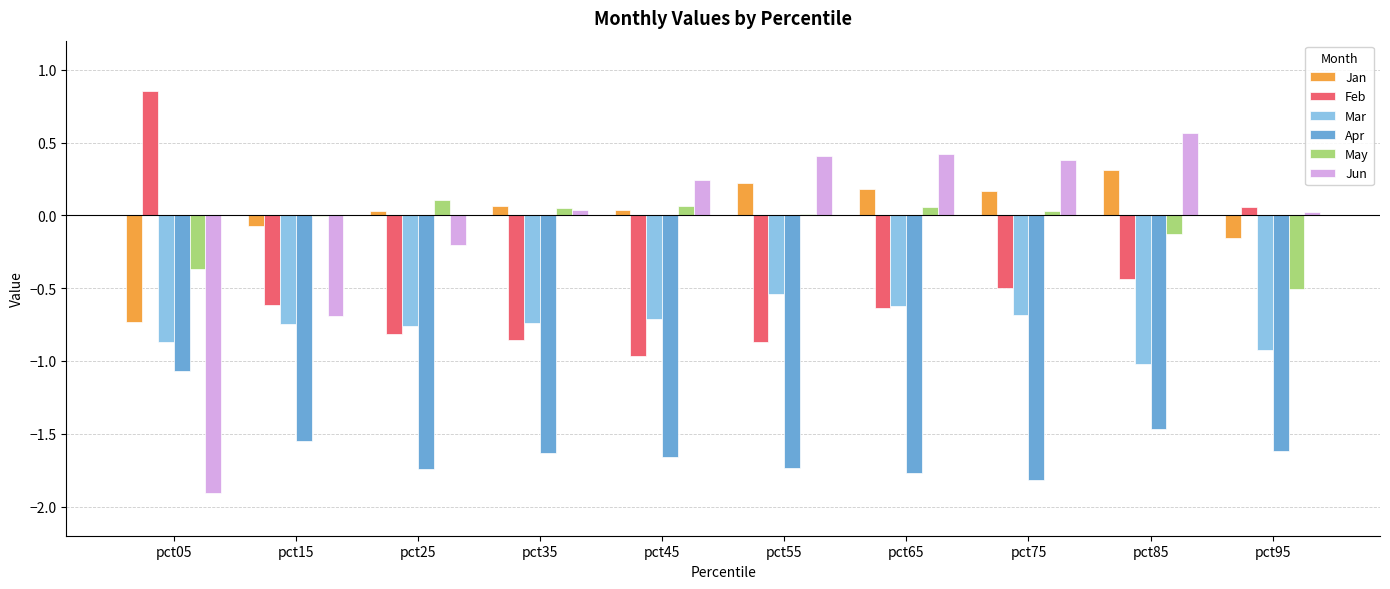

At which label does Apr reach its peak?

pct05